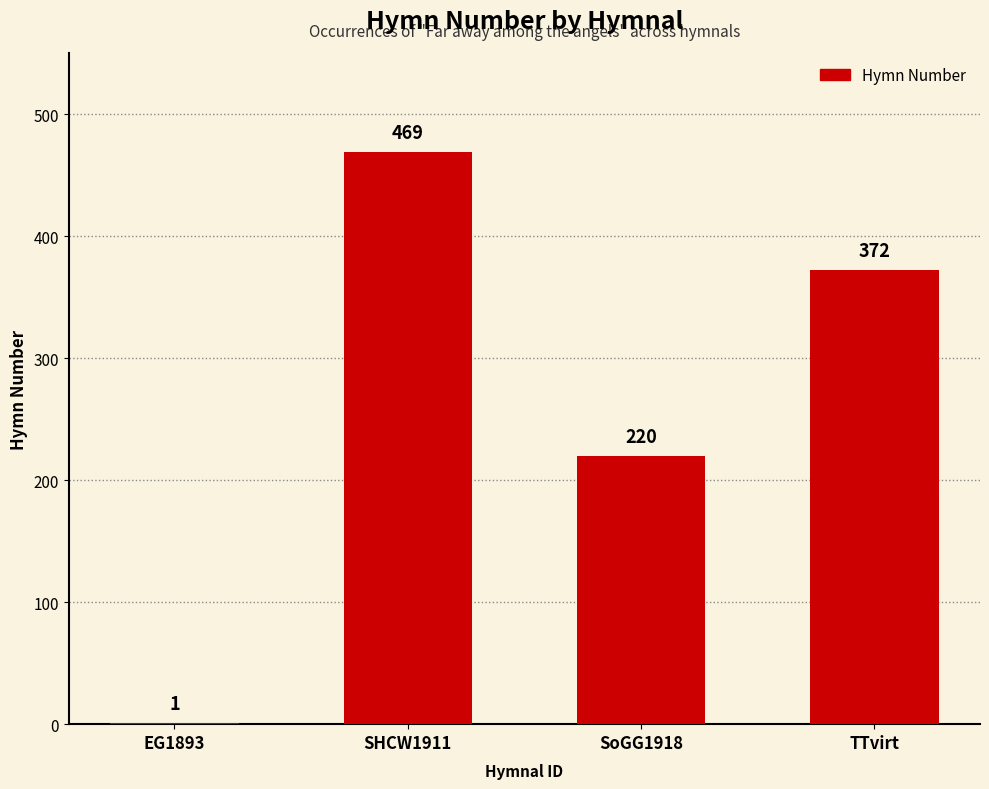

Count the number of categories in the chart.

4